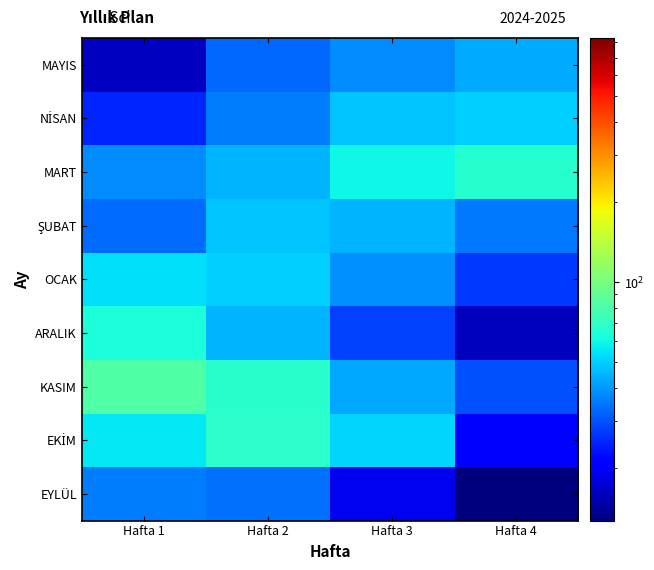

Rank the series by their maximum value, from lowest to highest.

EYLÜL, MAYIS, ŞUBAT, NİSAN, OCAK, ARALIK, MART, EKİM, KASIM